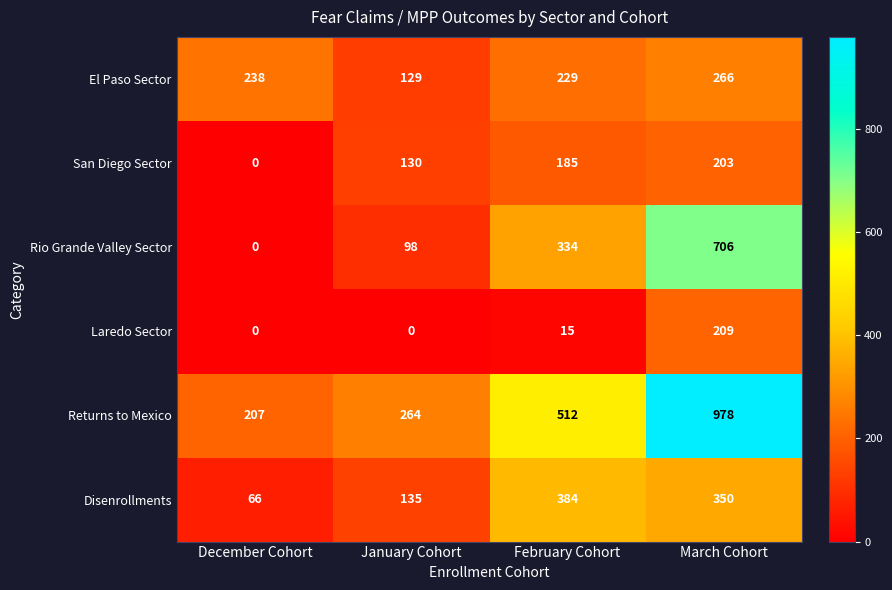

What is the total value across all series at January Cohort?

756